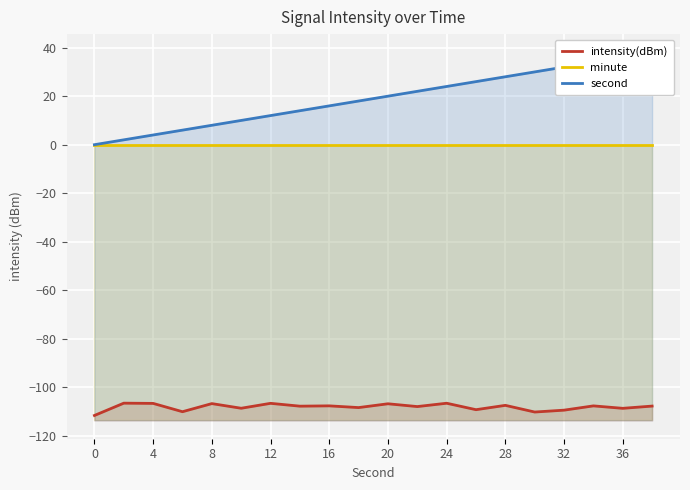

What are all the series names shown in the legend?

intensity(dBm), minute, second